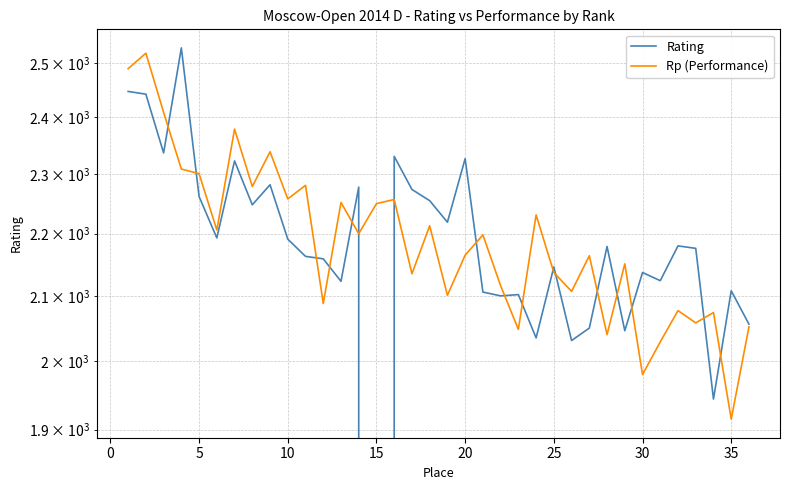

What is the difference between the second highest and second lowest values in the Rp (Performance) series?

509